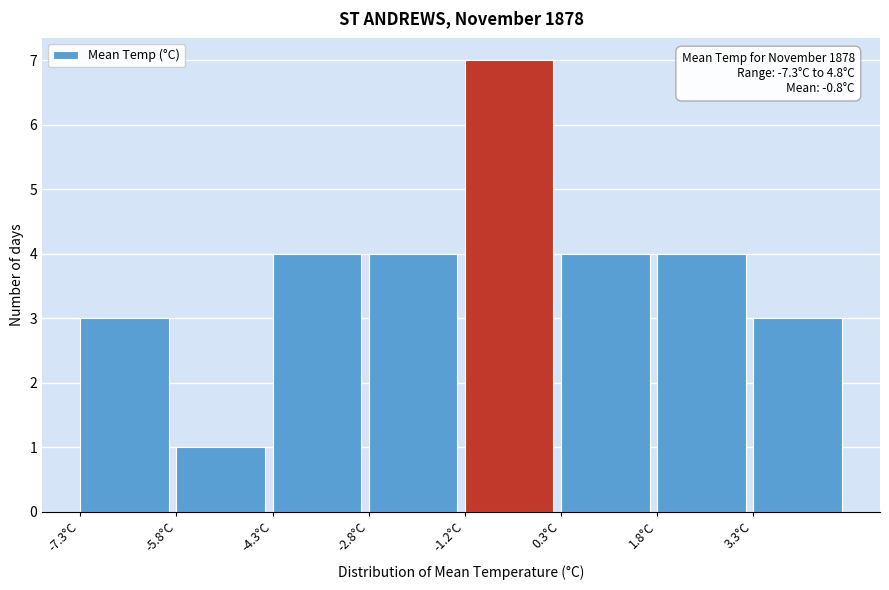

Over which range of the x-axis is the bar tallest?

-1.2 to 0.2